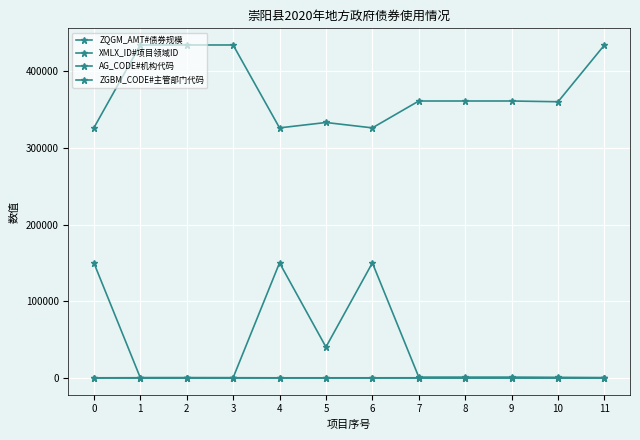

List the series in order of their peak value, highest first.

ZGBM_CODE#主管部门代码, XMLX_ID#项目领域ID, AG_CODE#机构代码, ZQGM_AMT#债券规模